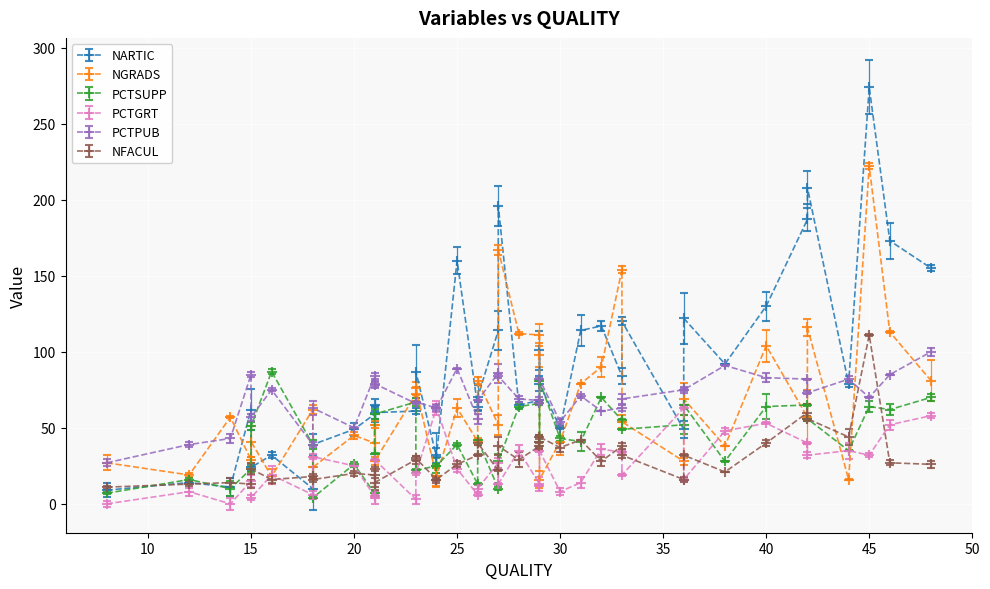

Rank the series at 27 from highest to lowest value.

NARTIC, PCTPUB, NGRADS, PCTGRT, NFACUL, PCTSUPP